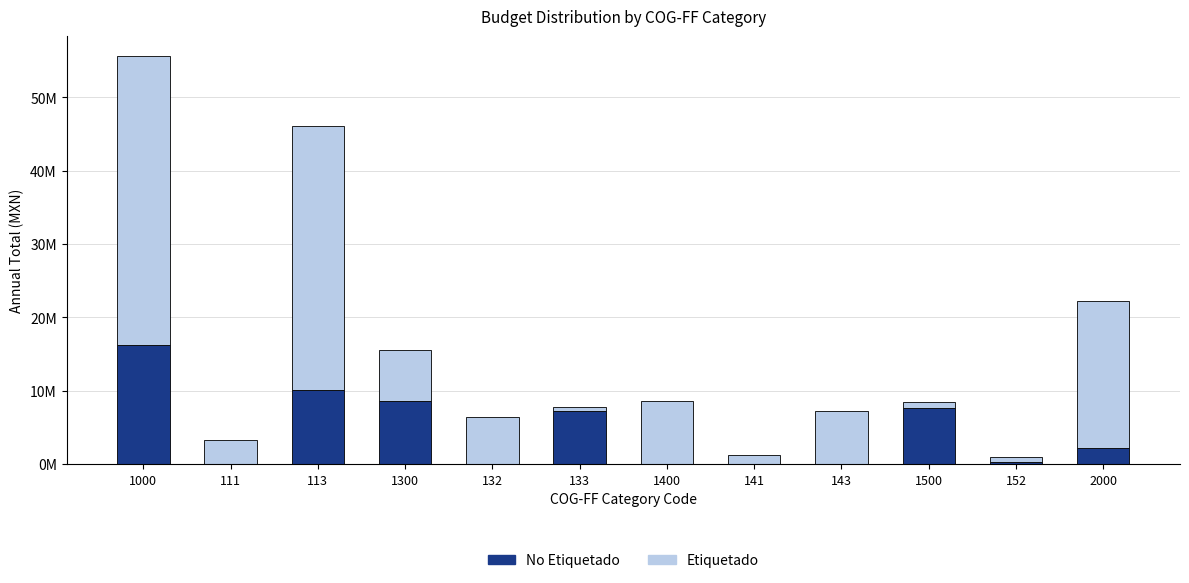

Are the bars horizontal?

No